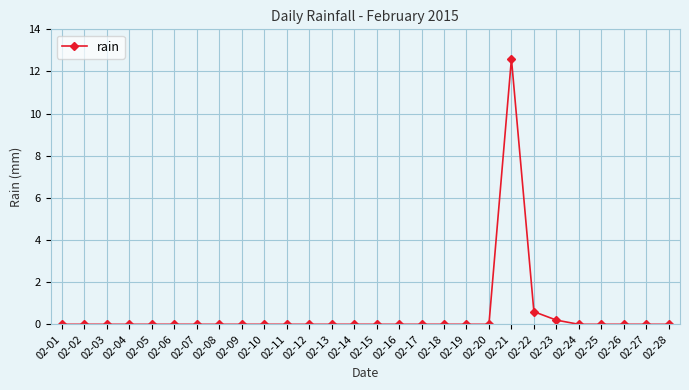

Does the chart have visible grid lines?

Yes